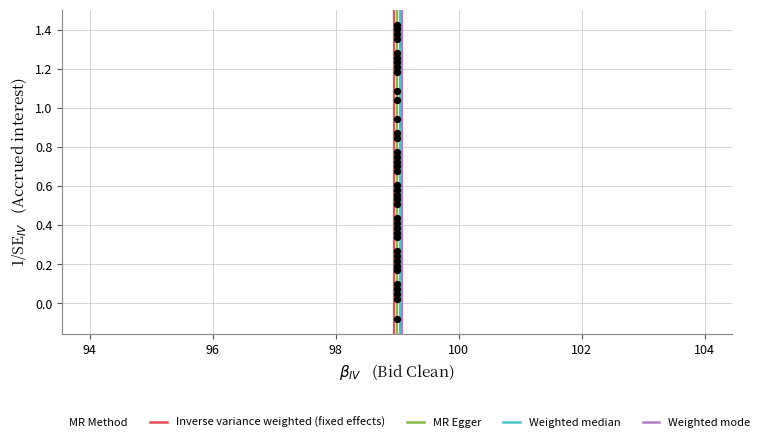

What is the range of Y values (max minus min)?

1.5